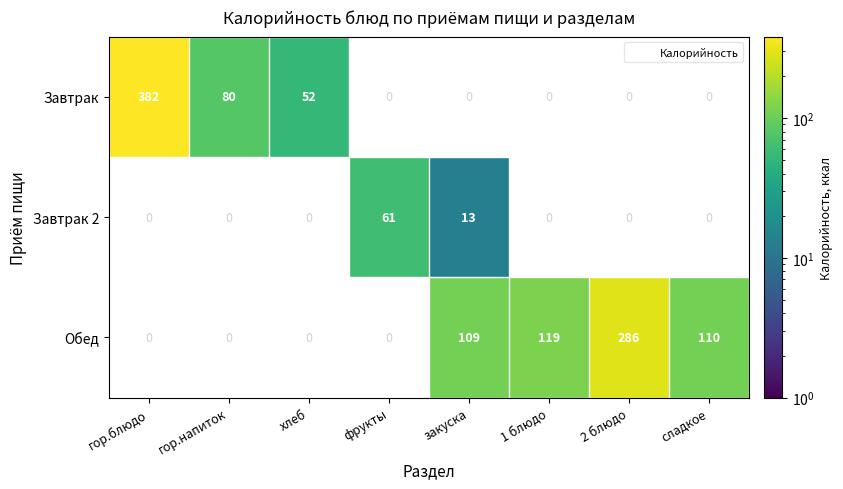

Which category has the lowest value in the Завтрак 2 series?

гор.блюдо